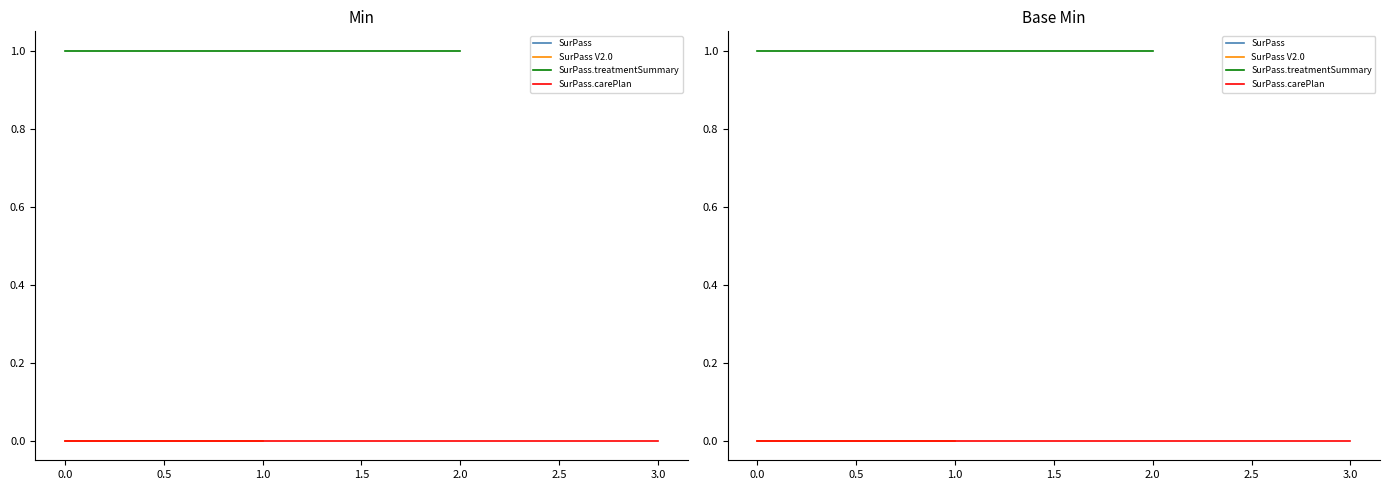

List the series in order of their peak value, lowest first.

SurPass, SurPass V2.0, SurPass.carePlan, SurPass.treatmentSummary